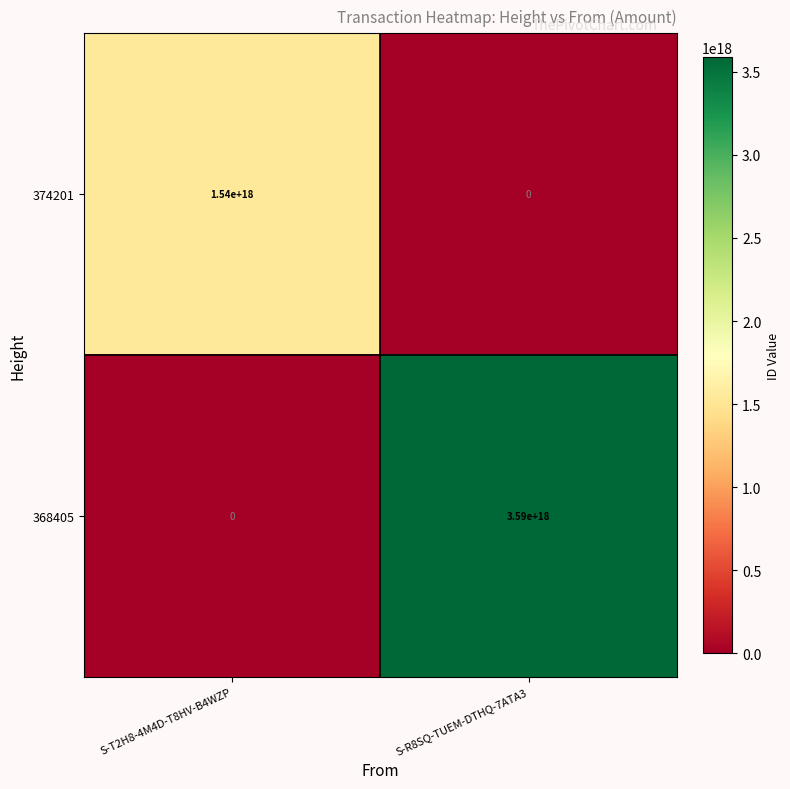

The value of 368405 at S-R8SQ-TUEM-DTHQ-7ATA3 is 4872459389078042624. True or false?

False